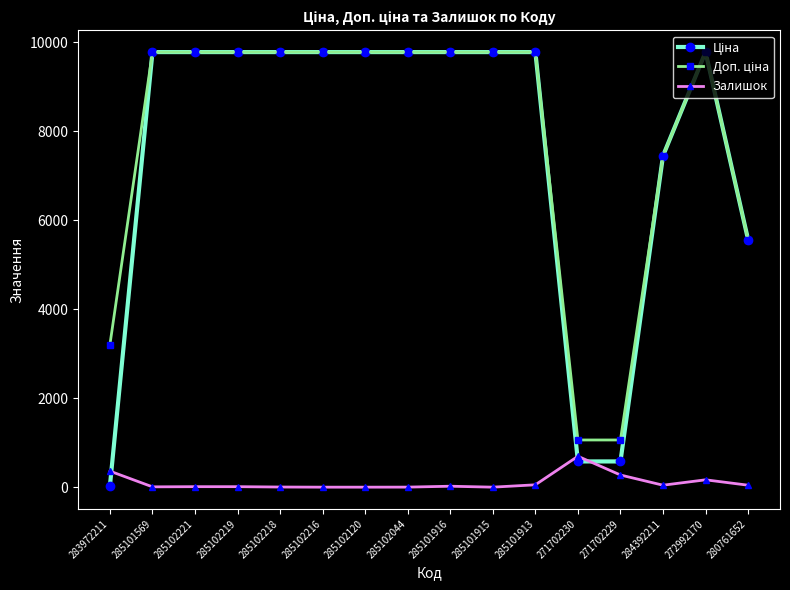

Does the chart display data point markers on the line(s)?

Yes